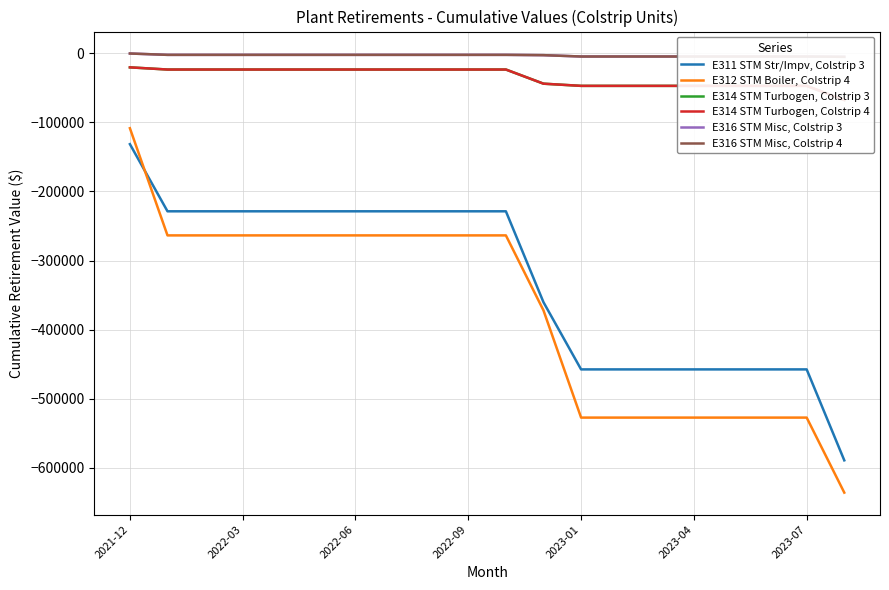

What is the maximum value shown in the chart?

-446.2